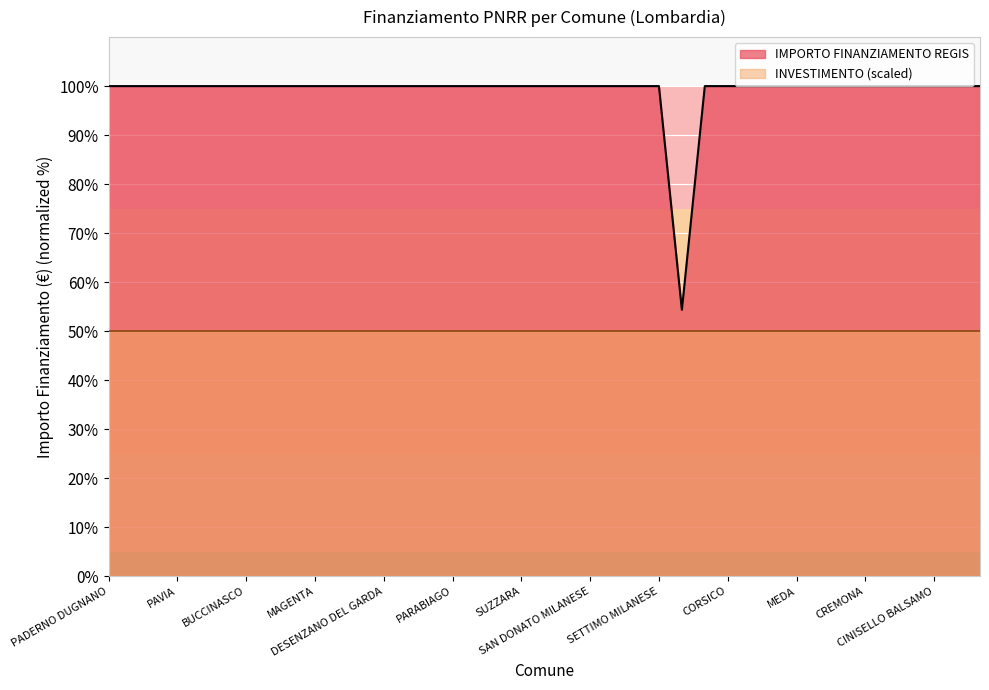

What is the average value?

98.8